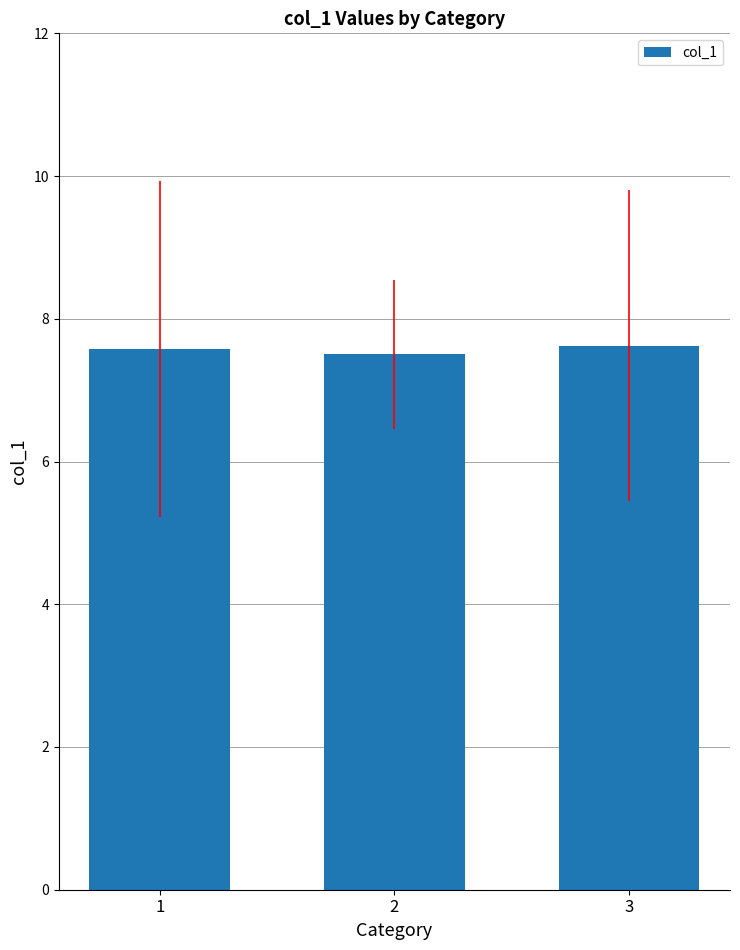

Reading right to left, what are all the values shown in this chart?

7.6	7.5	7.6